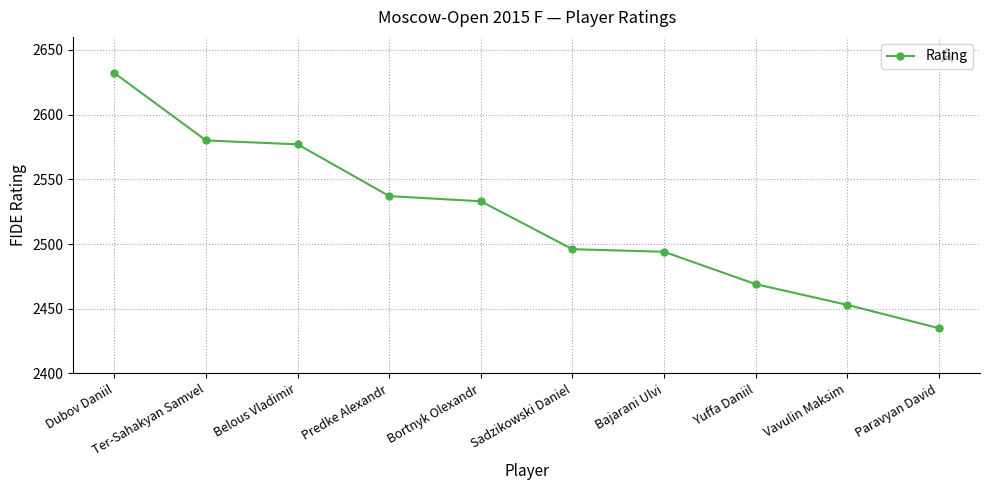

What is the label of the 1st point from the left?

Dubov Daniil